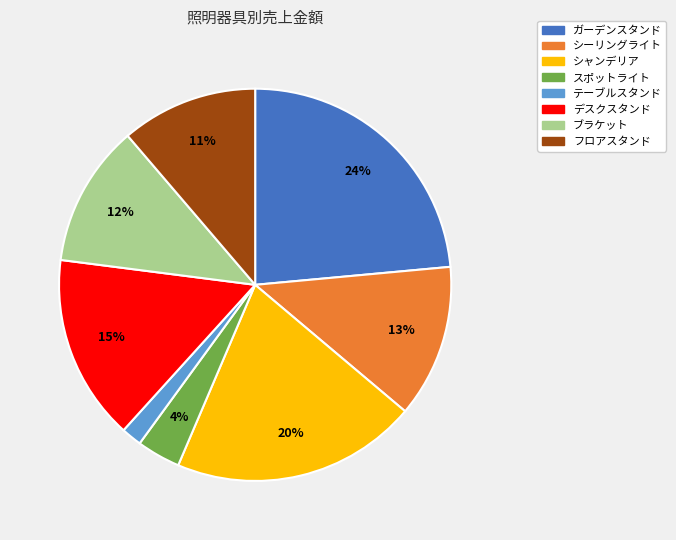

Between シーリングライト and シャンデリア, which is larger?

シャンデリア